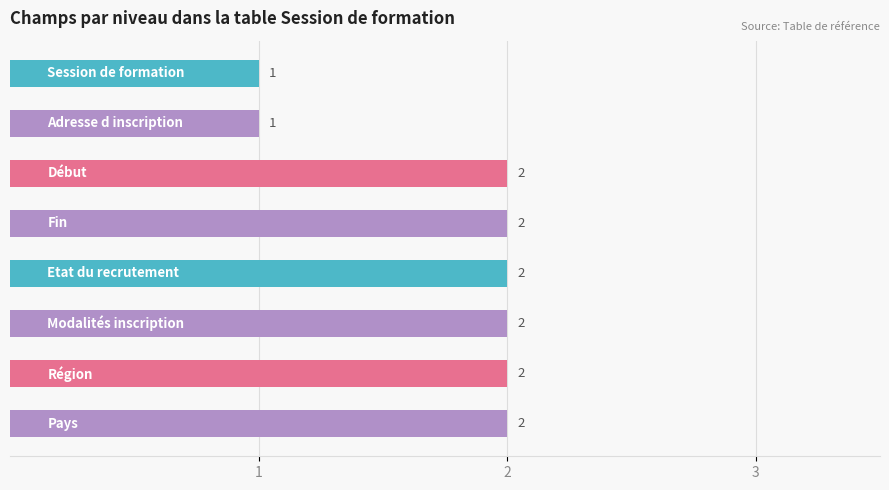

What is the difference between the maximum and minimum values?

1